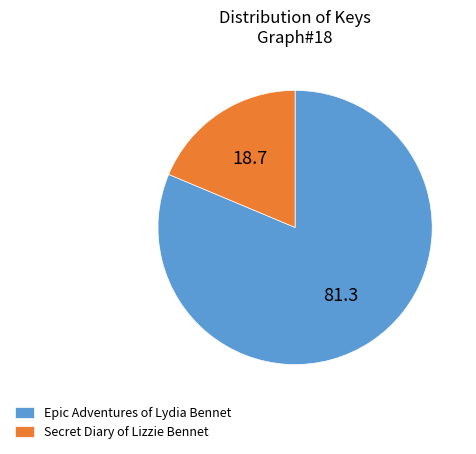

What is the majority slice?

Epic Adventures of Lydia Bennet